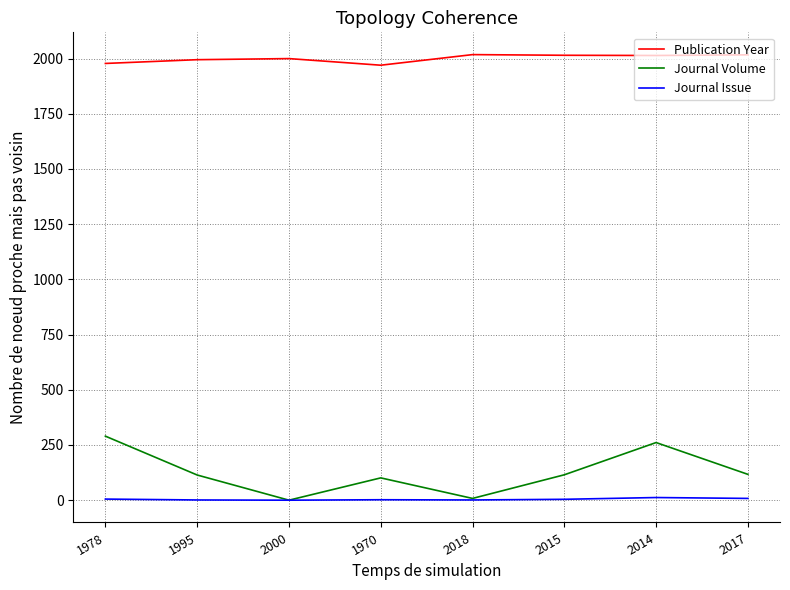

Read the Publication Year value at 2014, to the nearest 10.

2010